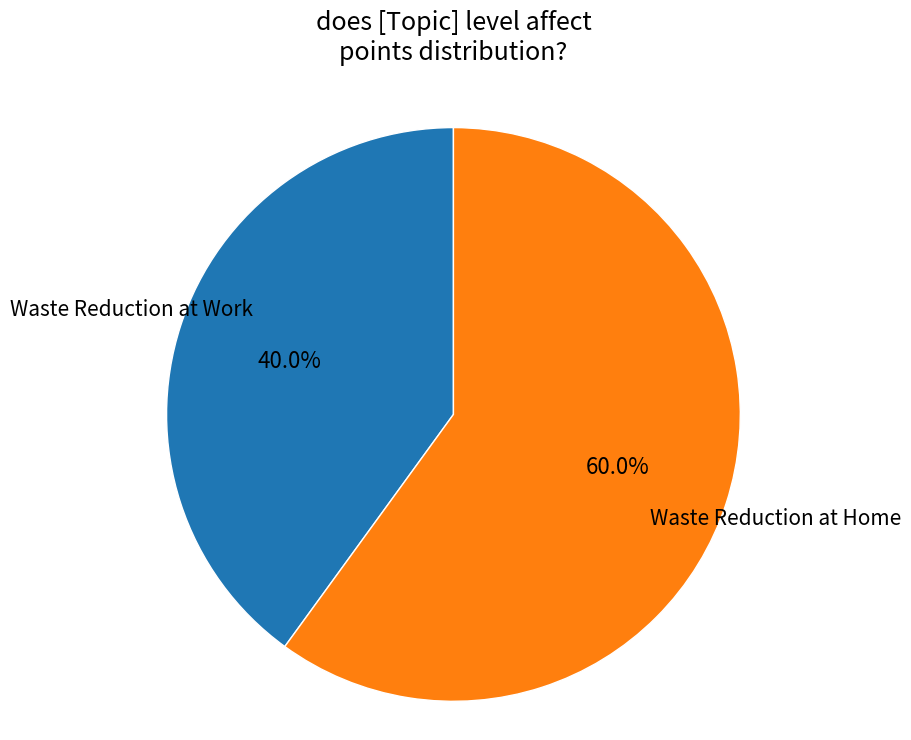

Approximately how many times larger is the value at Waste Reduction at Work compared to Waste Reduction at Home?

0.7